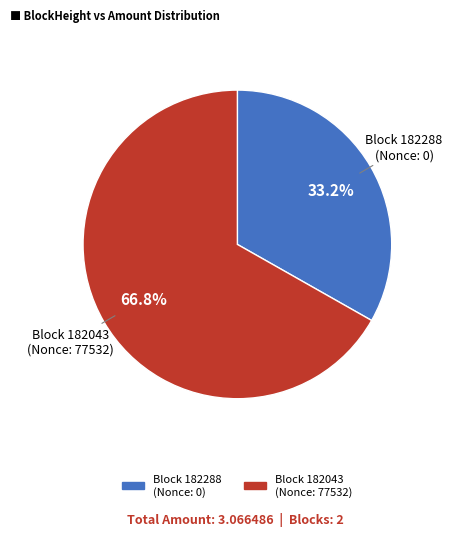

Is there any slice that represents more than half of the pie?

Yes